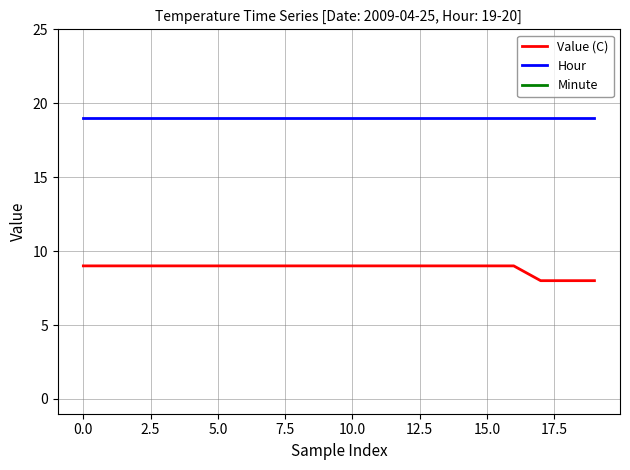

What is the maximum value for Value (C)?

9